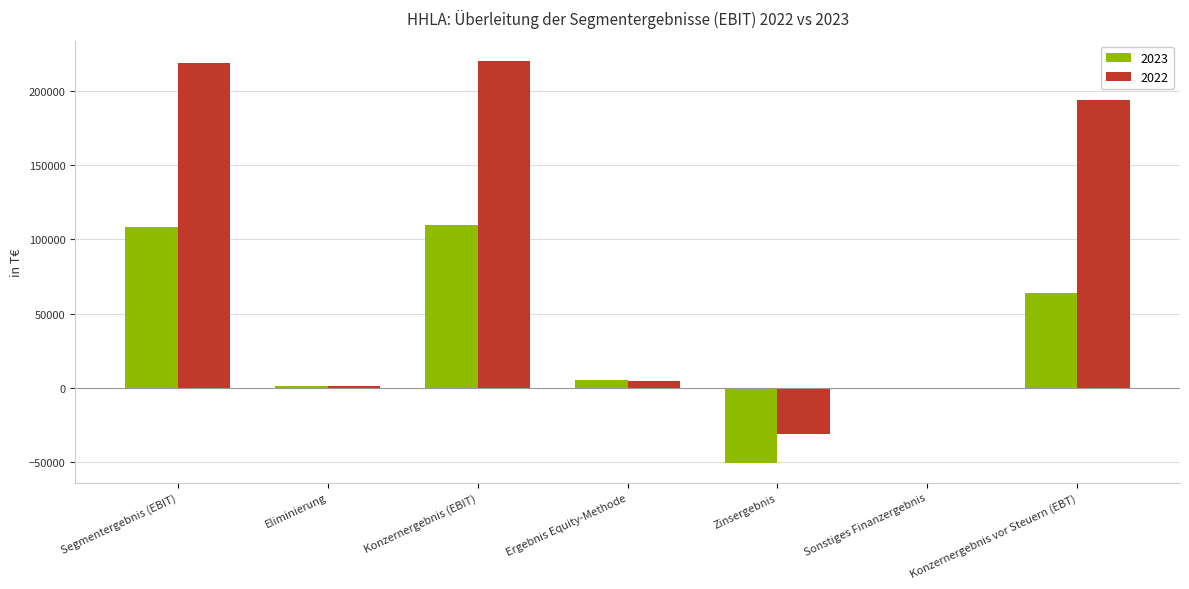

What is the highest value of the 2023 series?

109389